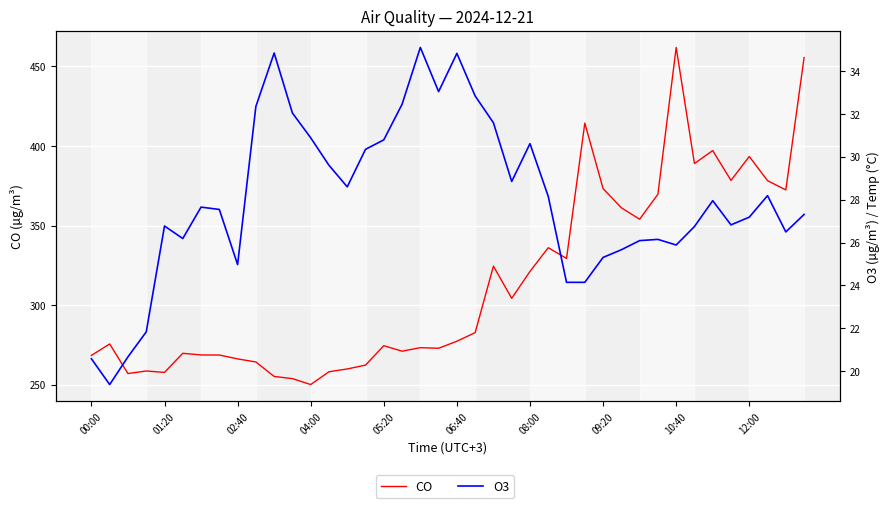

True or false: CO has a value of 336.1 at 25.

True